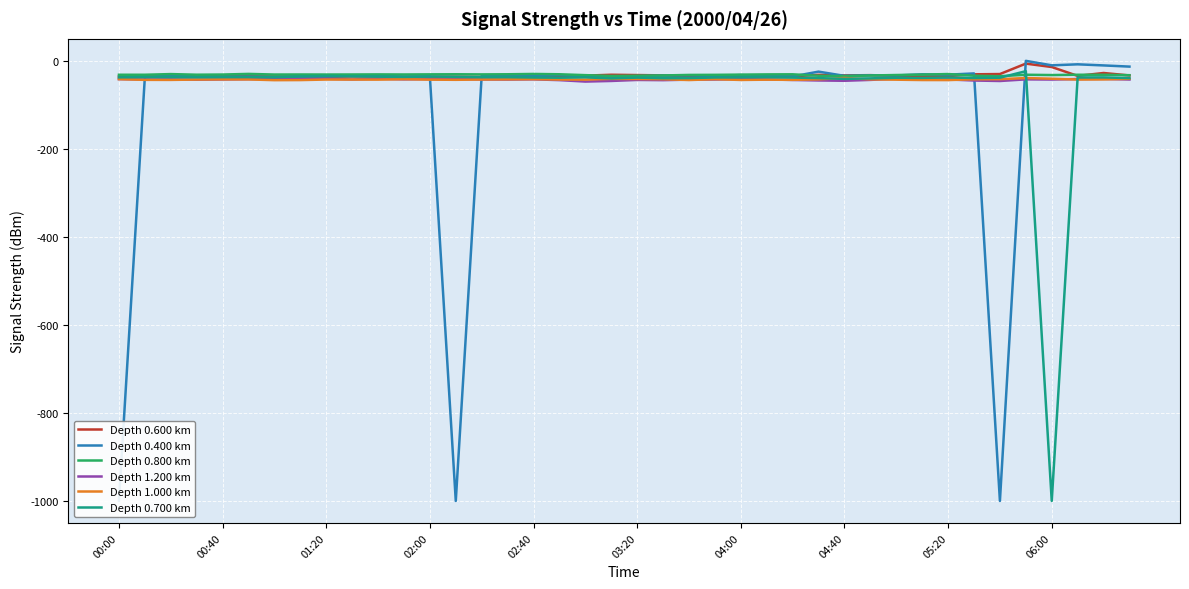

Is it true that Depth 1.200 km equals -41.1 at 00:40?

True